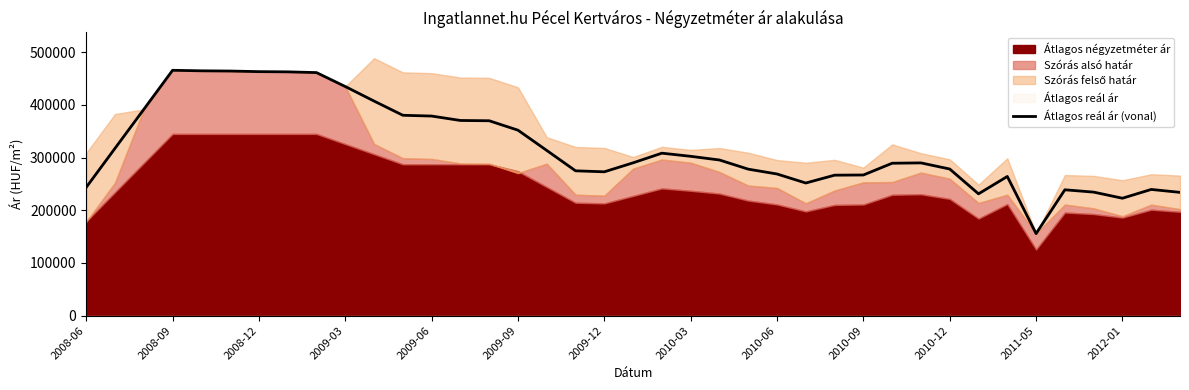

At which label does the data first exceed 290081?

2008-09